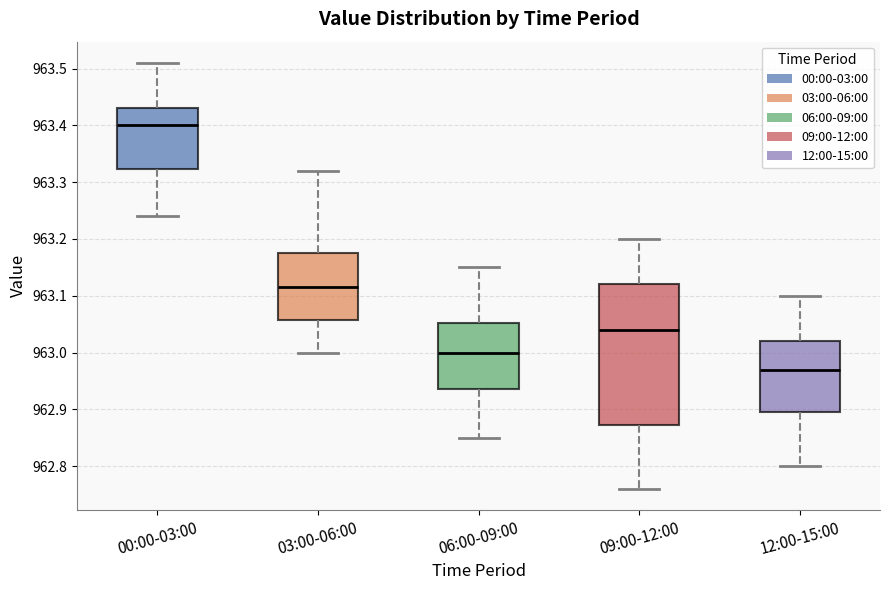

Reading left to right, transcribe this box plot: for each box, give where its median line is, the range the box spans, and where its two whiskers end, as read against the y-axis. The values are not printed on the chart, so give them approximately, as read against the axis.

00:00-03:00: median 963.40, box 963.32 to 963.43, whiskers 963.24 to 963.51
03:00-06:00: median 963.12, box 963.06 to 963.18, whiskers 963.00 to 963.32
06:00-09:00: median 963.00, box 962.94 to 963.05, whiskers 962.85 to 963.15
09:00-12:00: median 963.04, box 962.87 to 963.12, whiskers 962.76 to 963.20
12:00-15:00: median 962.97, box 962.90 to 963.02, whiskers 962.80 to 963.10